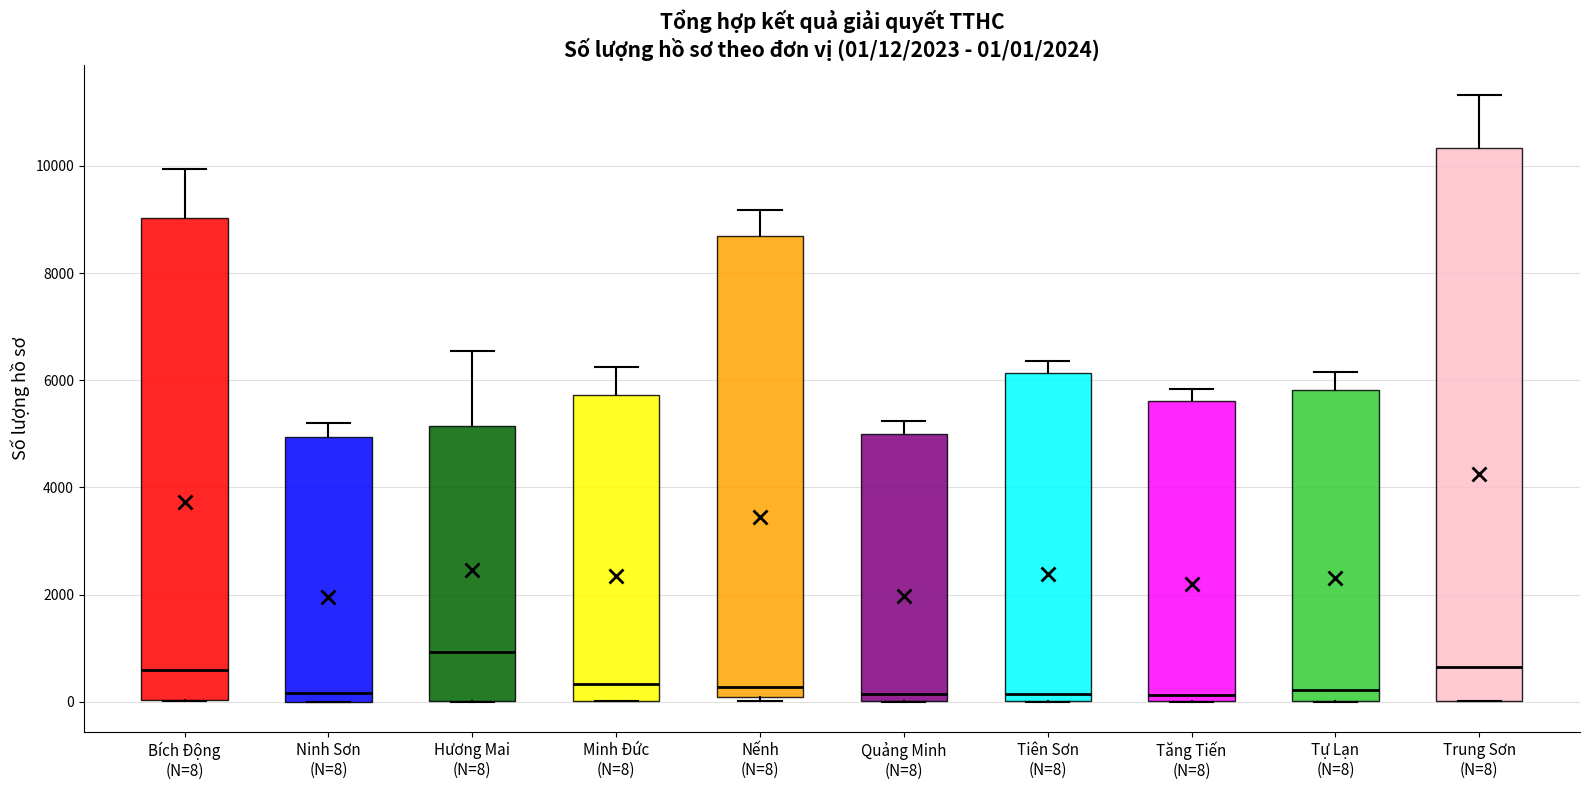

Which box's median line is the highest?

Hương Mai (N=8)